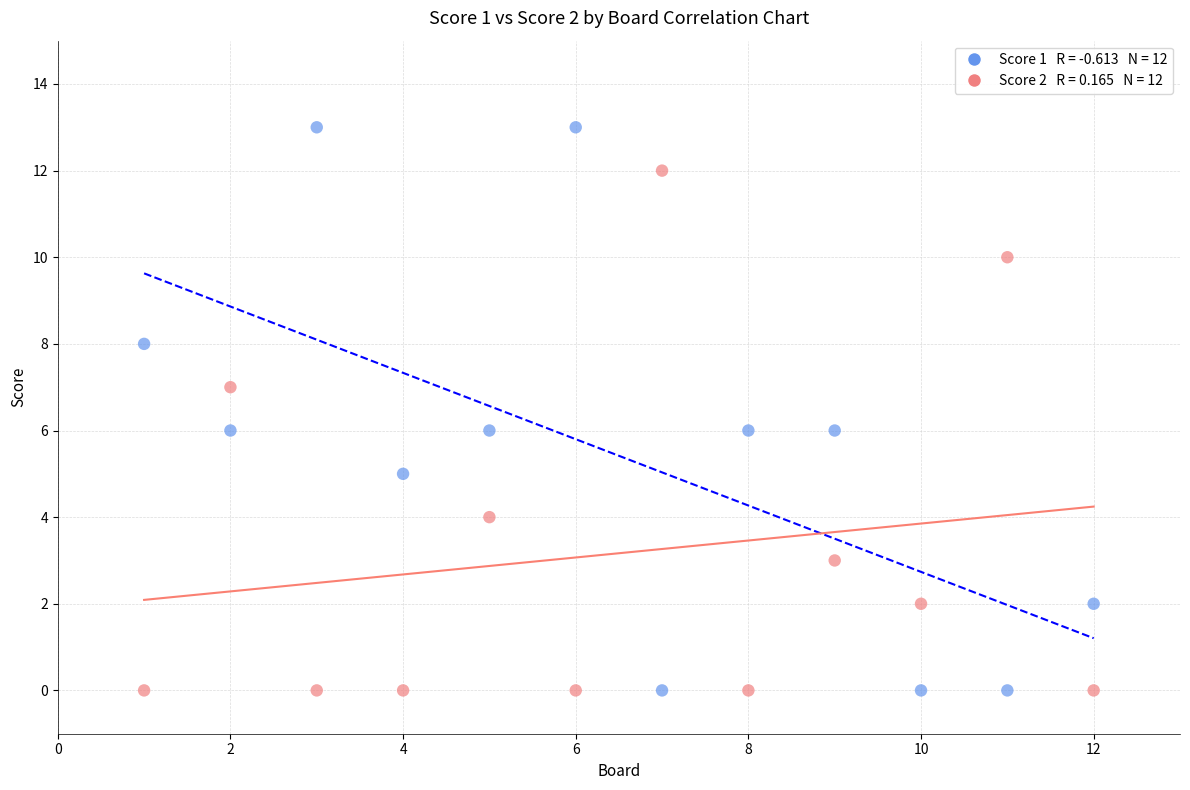

Across all data points, what is the range of X values (max minus min)?

11